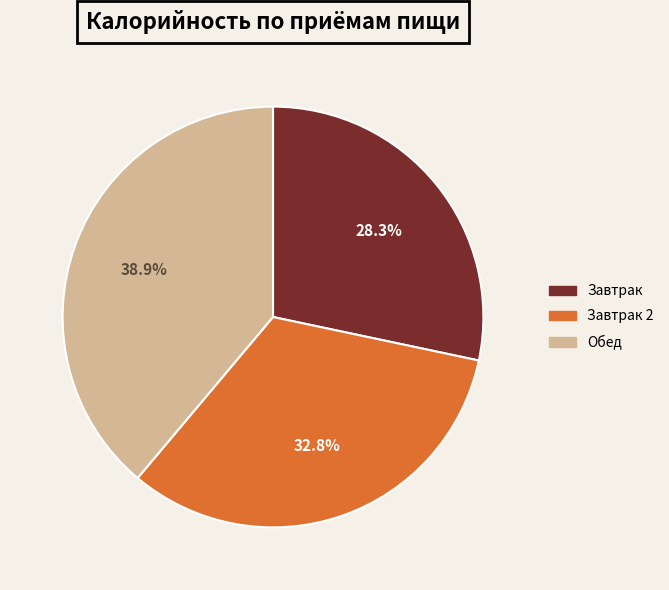

Is there a majority slice in this chart?

No